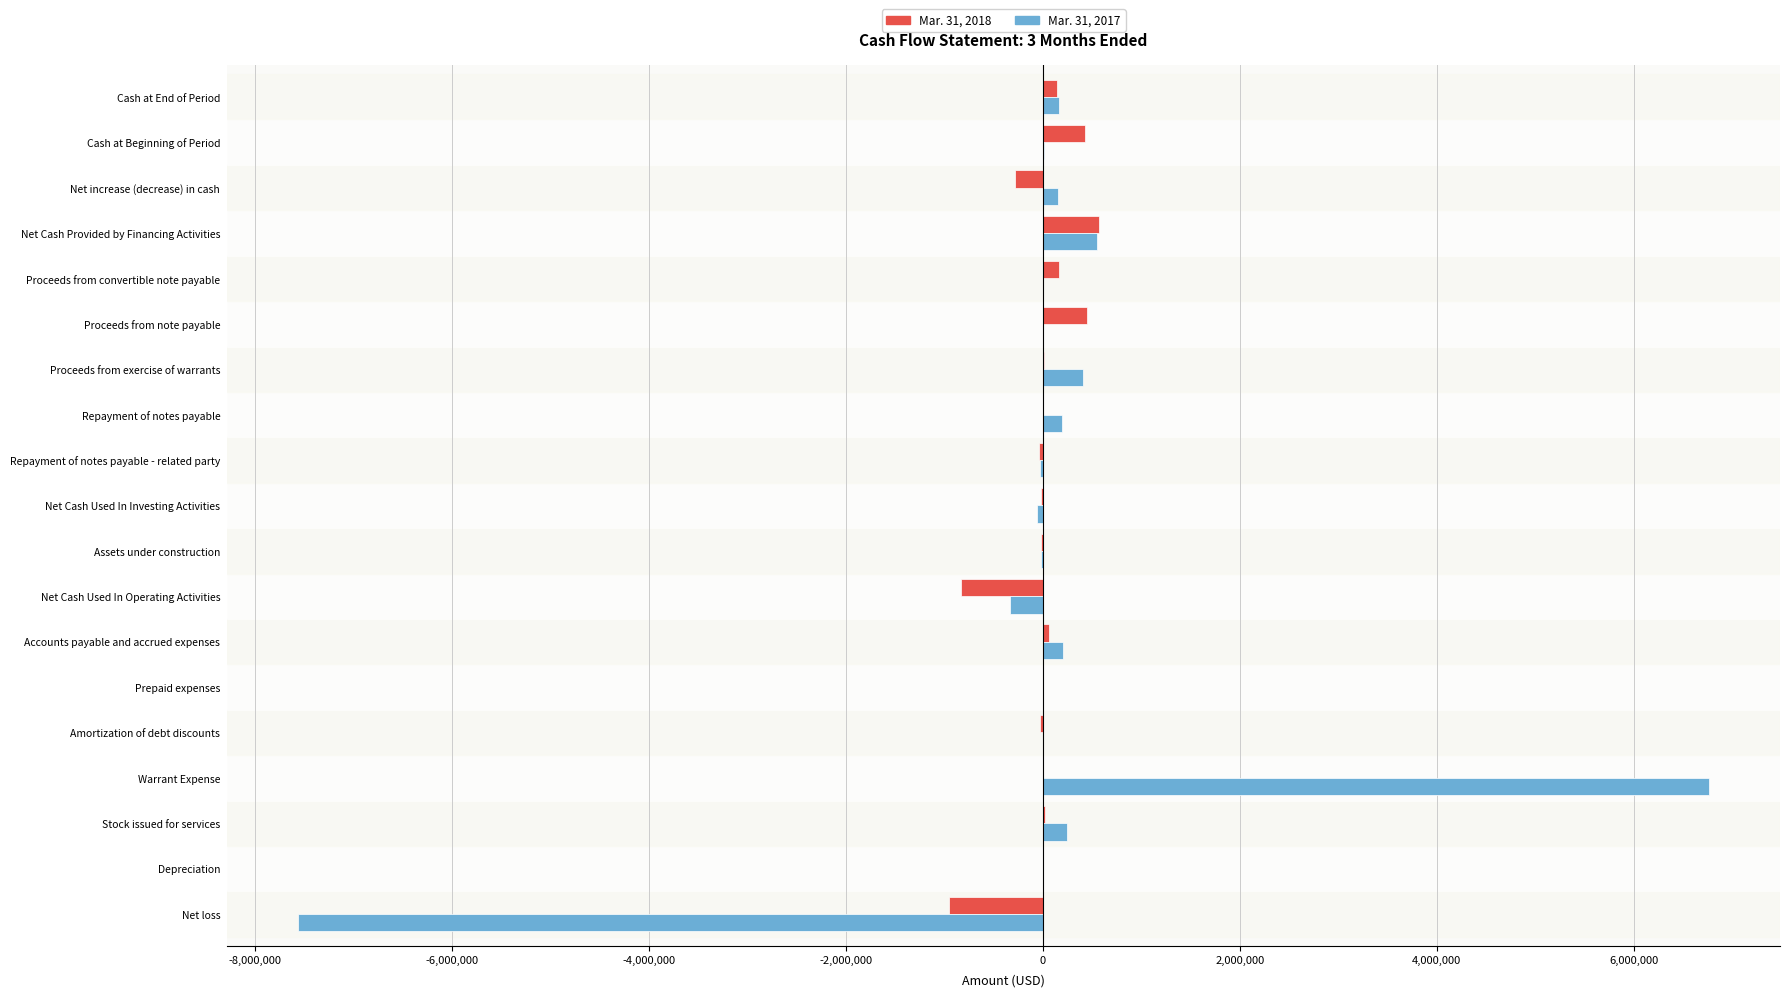

Is it true that Mar. 31, 2017 equals 0 at Proceeds from note payable?

True